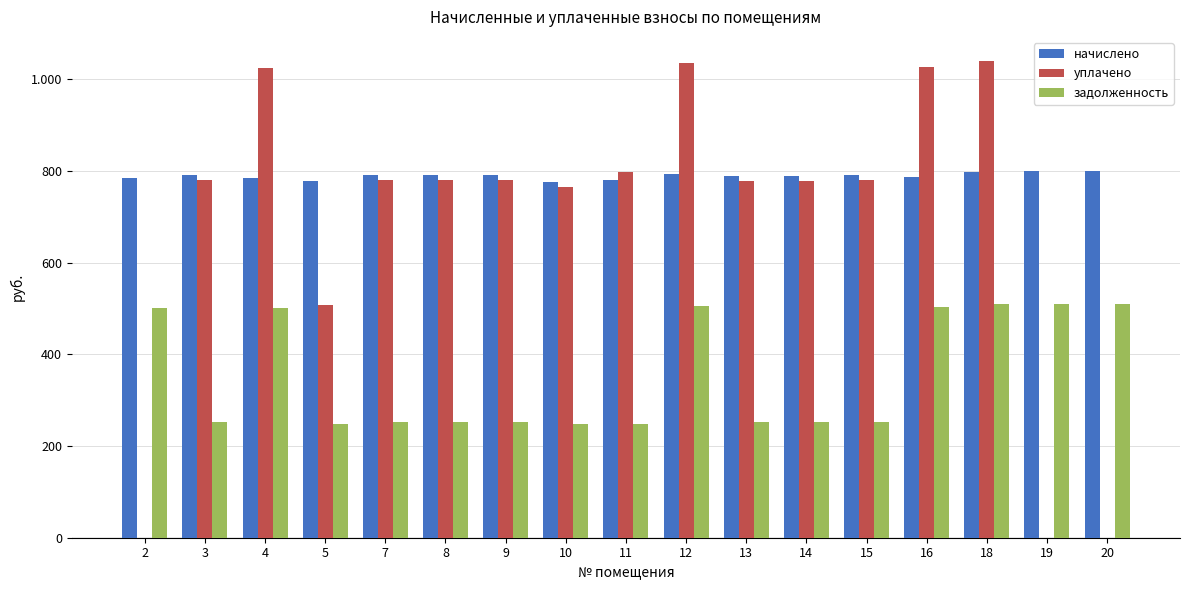

Rank the series at 5 from highest to lowest value.

начислено, уплачено, задолженность